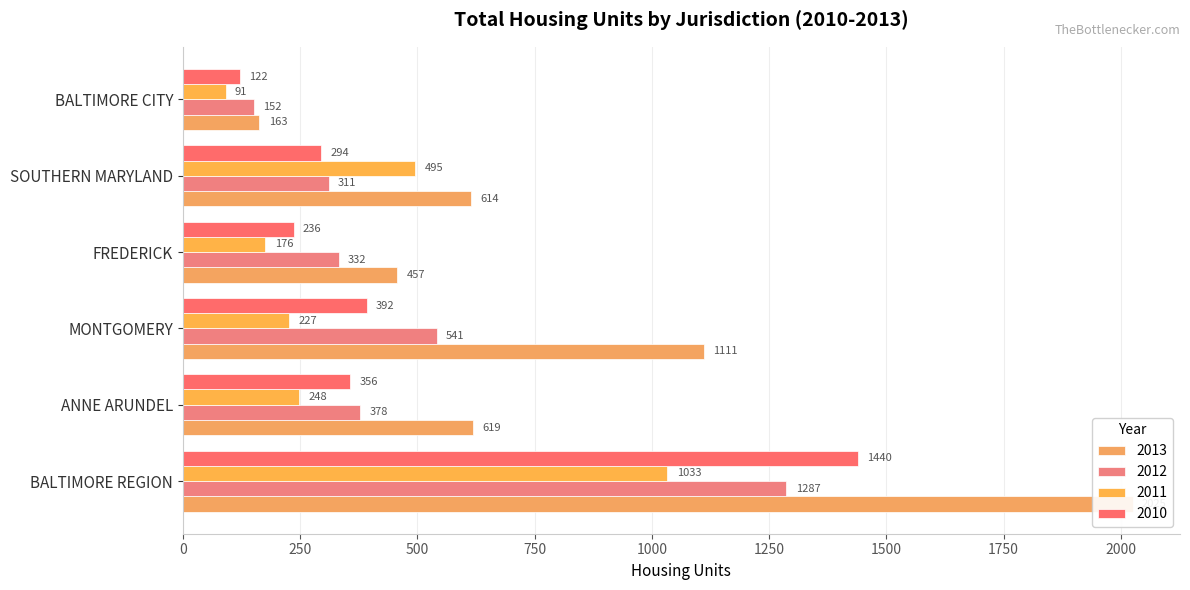

The 2011 series shows 58 at MONTGOMERY. True or false?

False